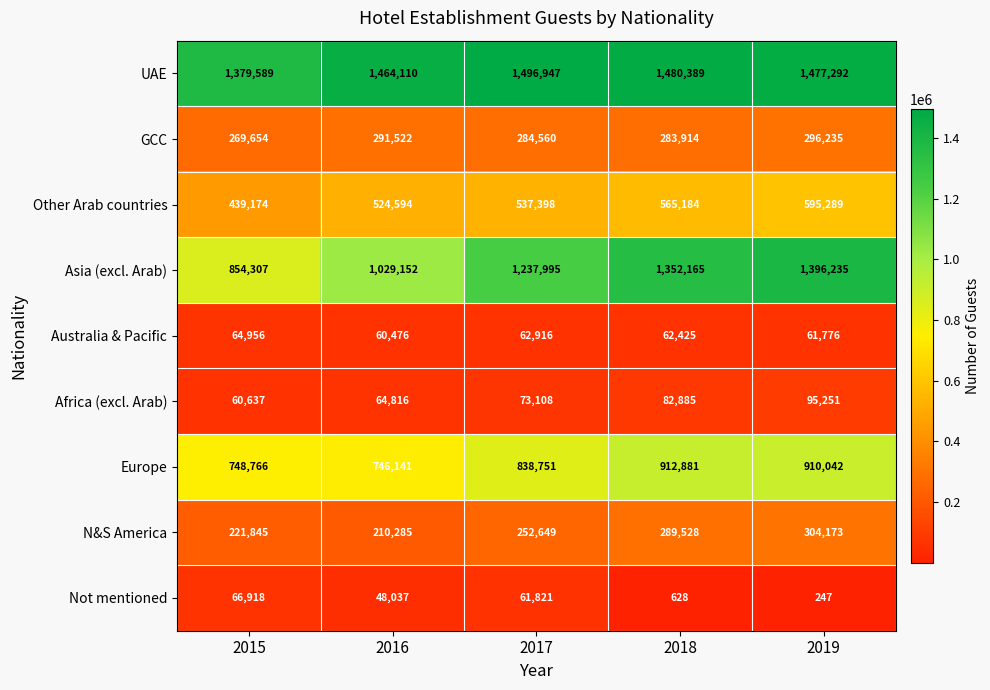

What is the total value across all series at 2019?

5136540